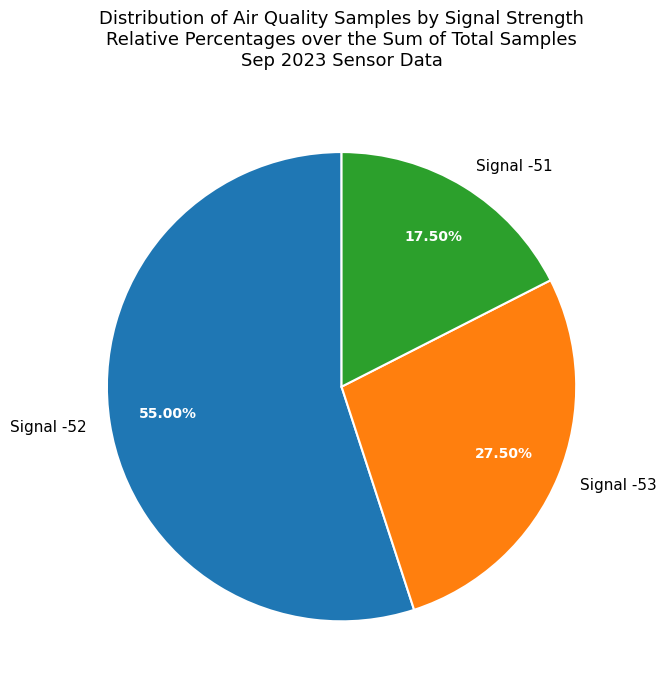

Rank the categories by value from lowest to highest.

Signal -51, Signal -53, Signal -52